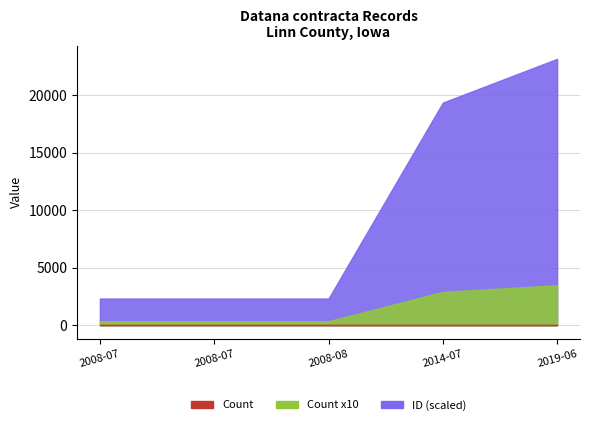

What is the sum of the values at 2008-07 and 2008-08?

4639.7